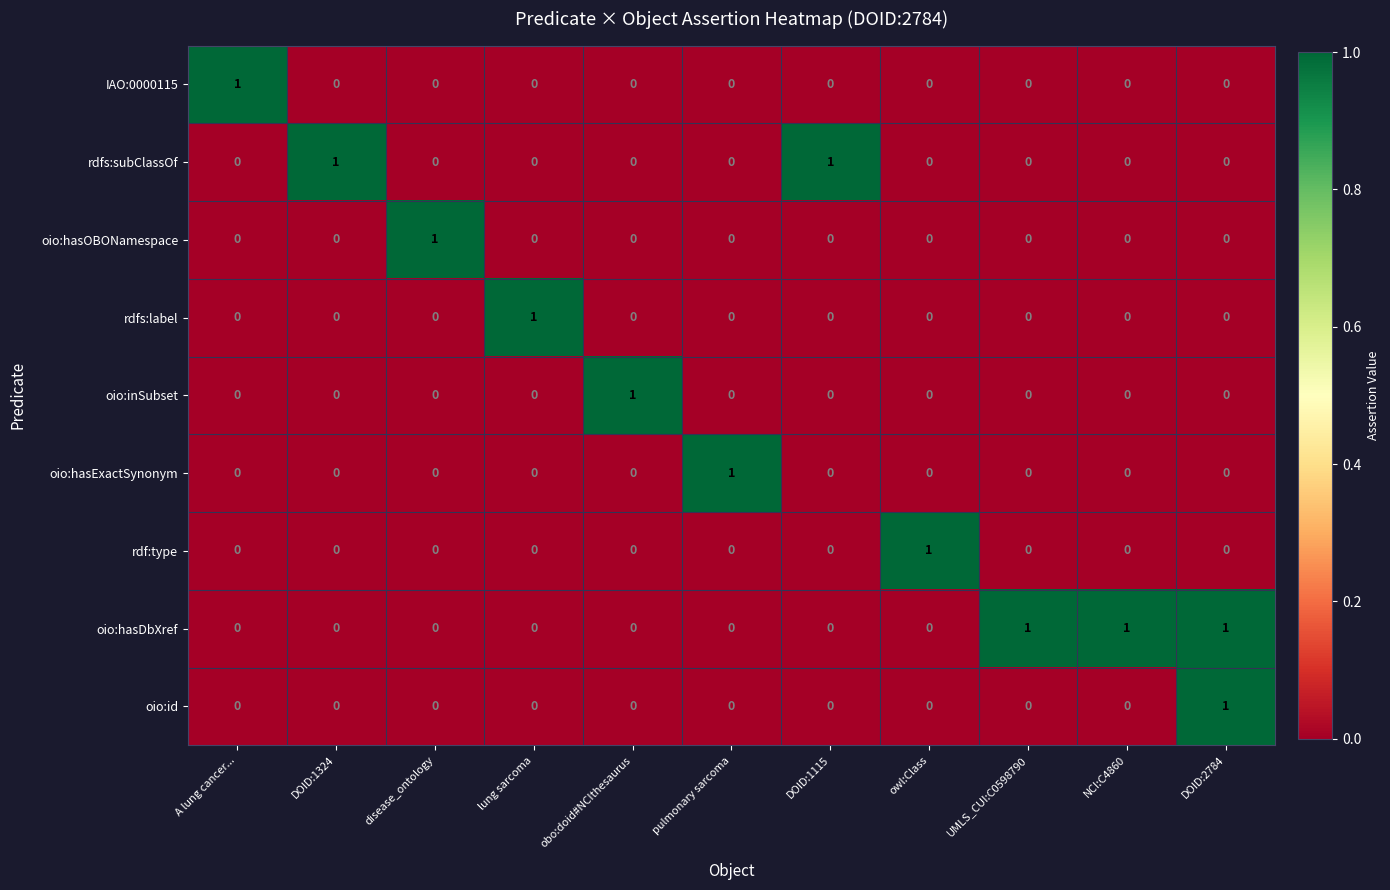

The value of oio:hasDbXref at lung sarcoma is 0. True or false?

True